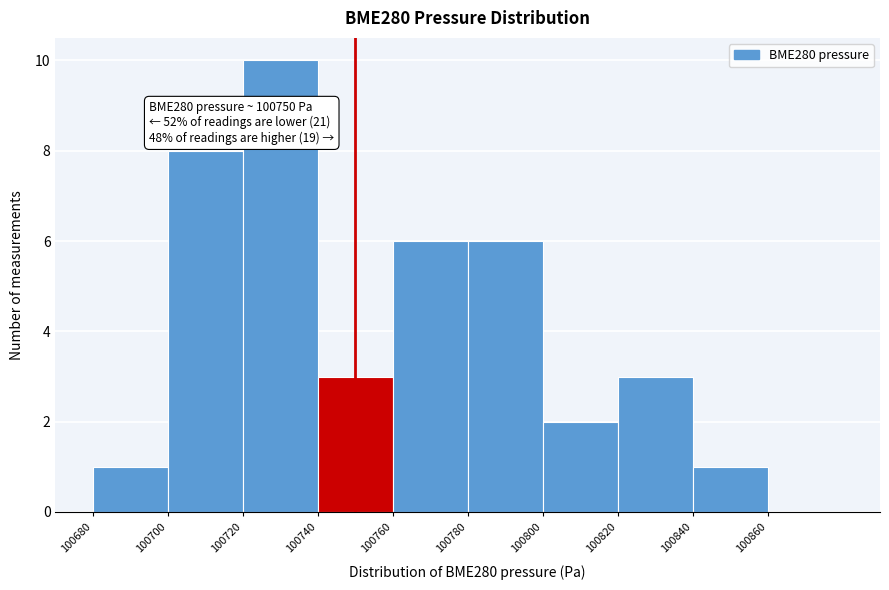

Over which range of the x-axis is the bar tallest?

100720 to 100740